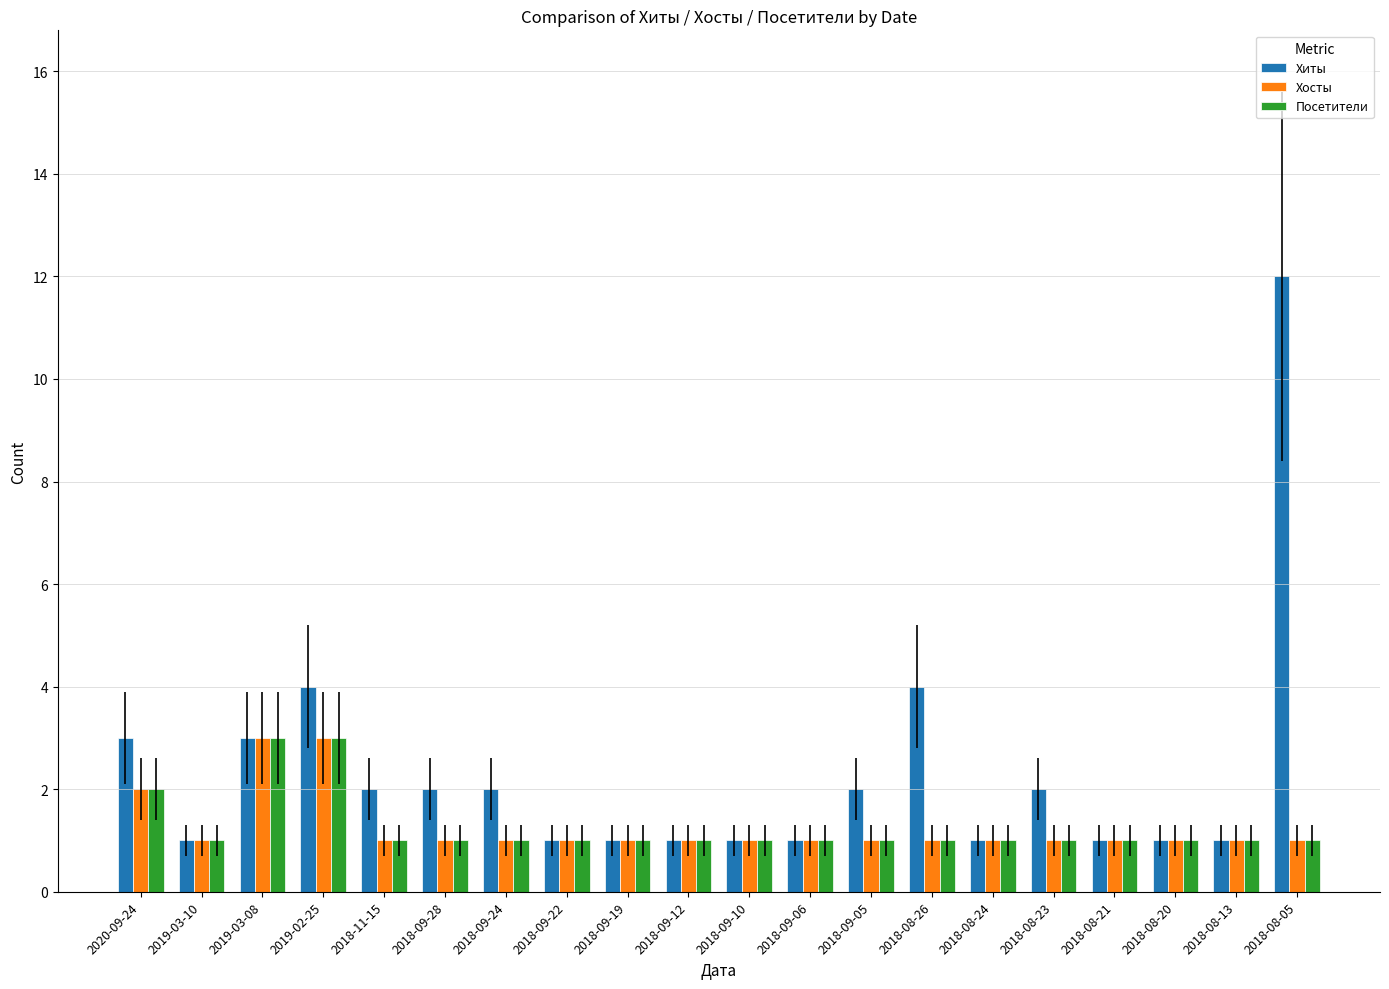

How many Хосты values are between 1 and 2?

18